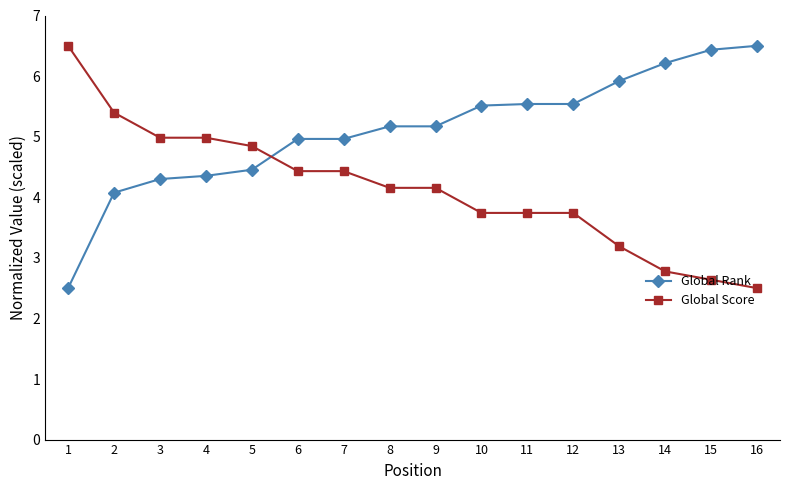

What is the difference between the highest and lowest values at 4?

0.6